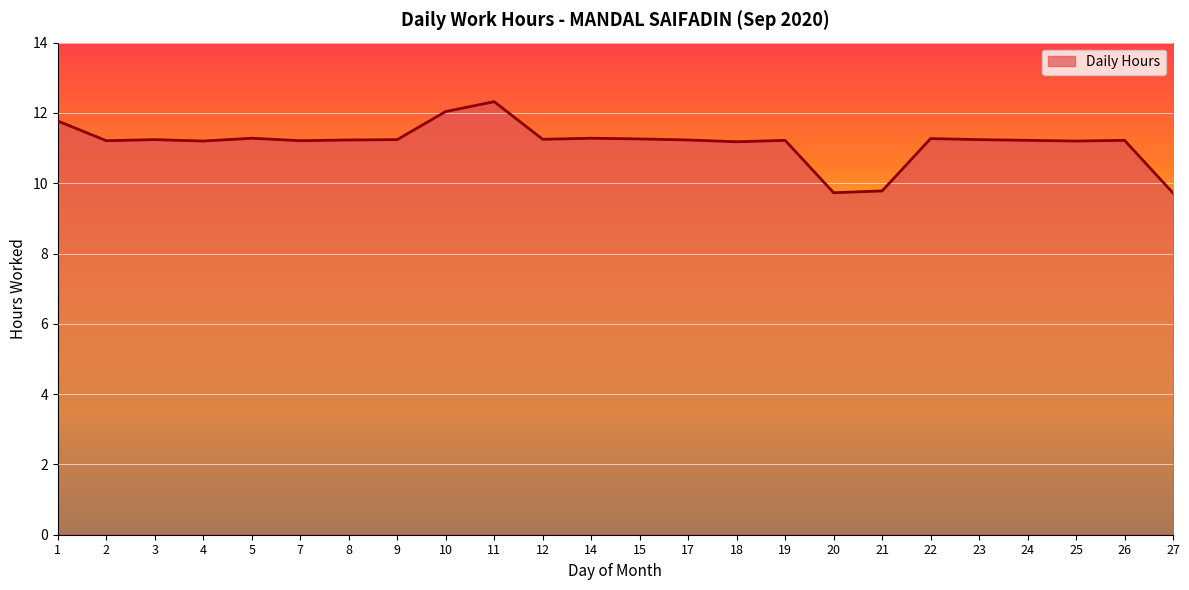

Approximately how many times larger is the value at 8 compared to 1?

1.0